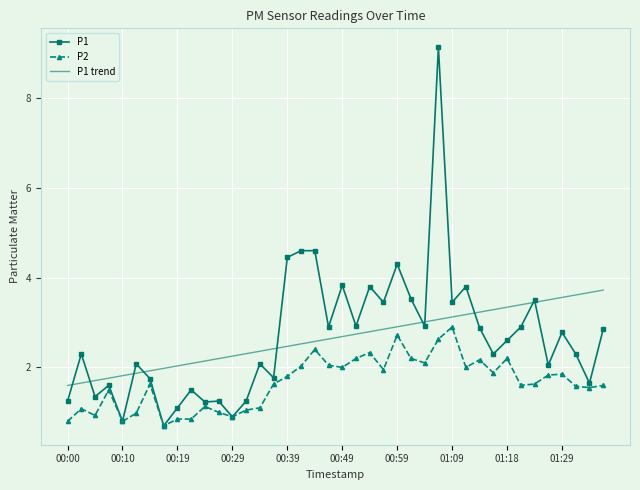

Rank the series by their maximum value, from lowest to highest.

P2, P1 trend, P1